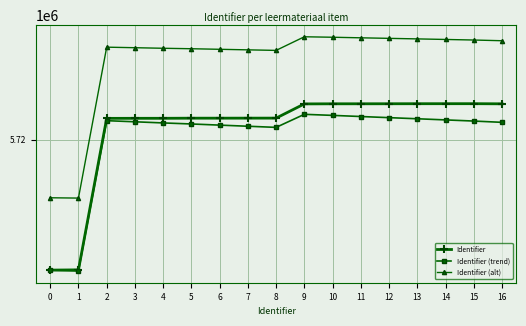

What is the difference between the highest and lowest values at 0?

5000